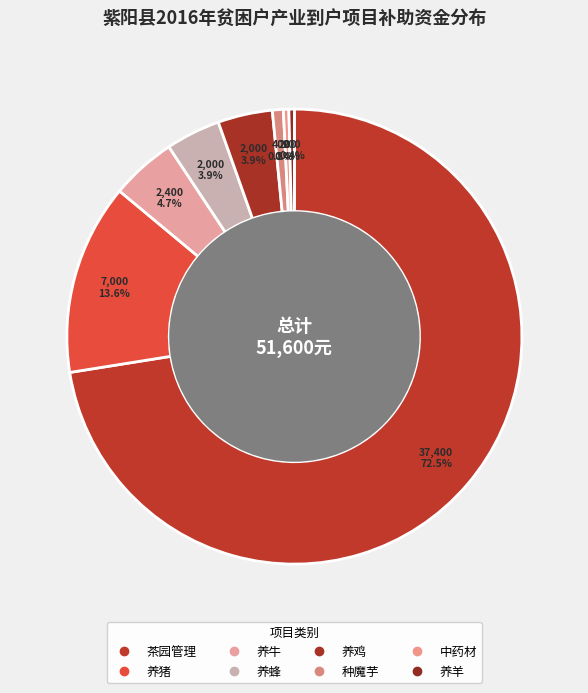

Count the number of slices in the pie.

8